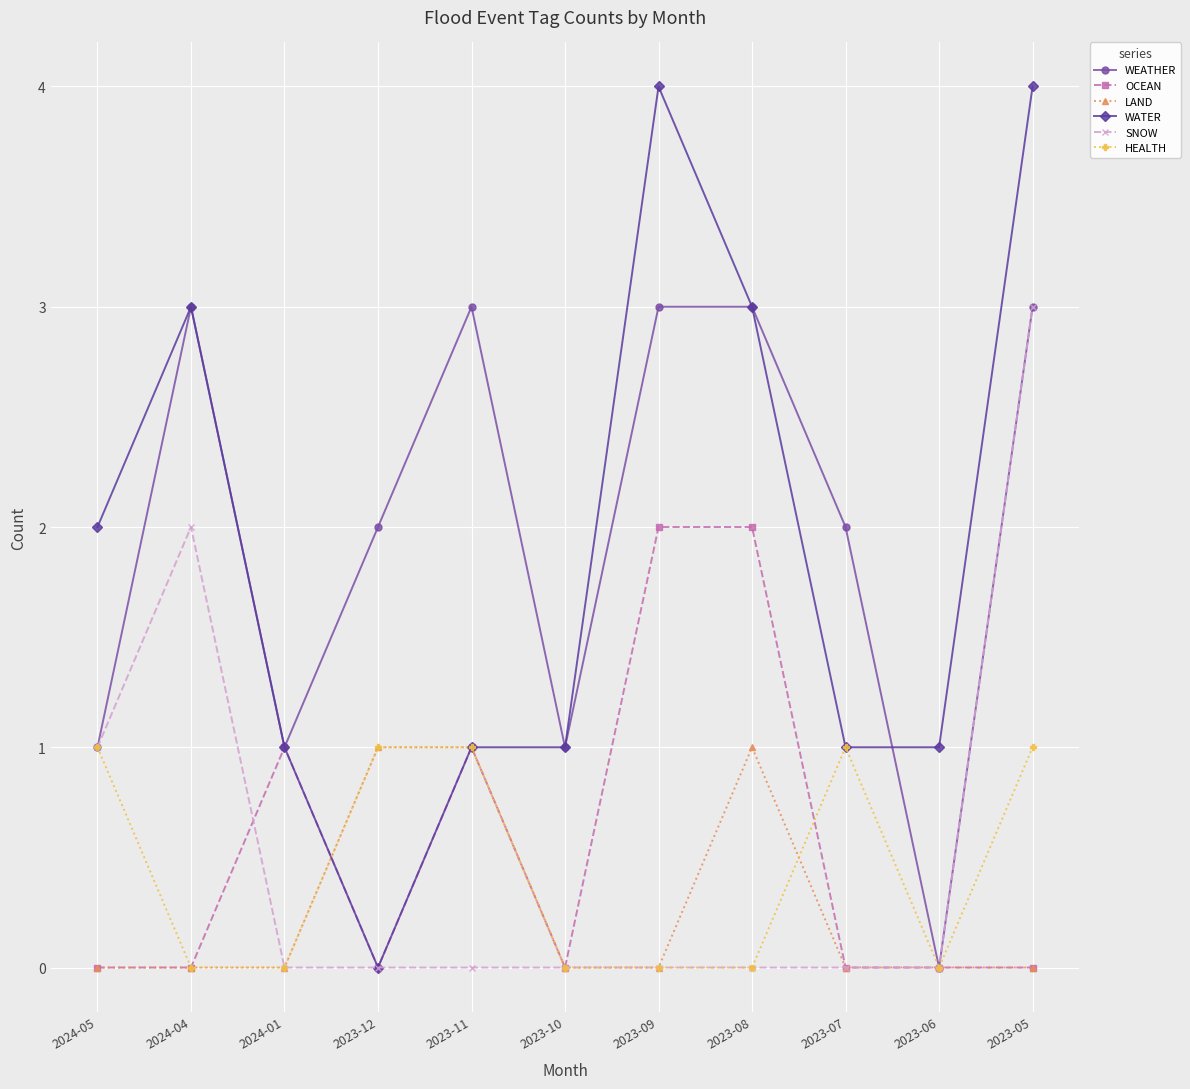

How many categories are shown in the chart?

11